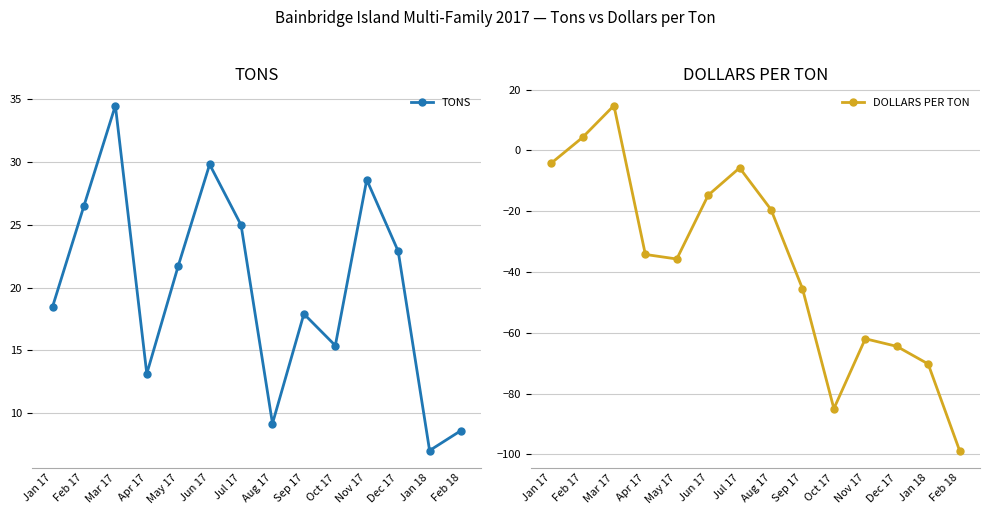

The TONS series shows 34.5 at Mar 17. True or false?

True